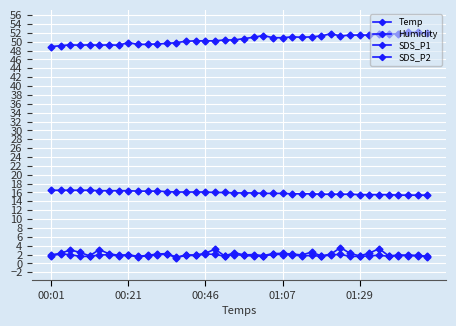

What is the difference between the maximum and minimum values in the SDS_P2 series?

0.8